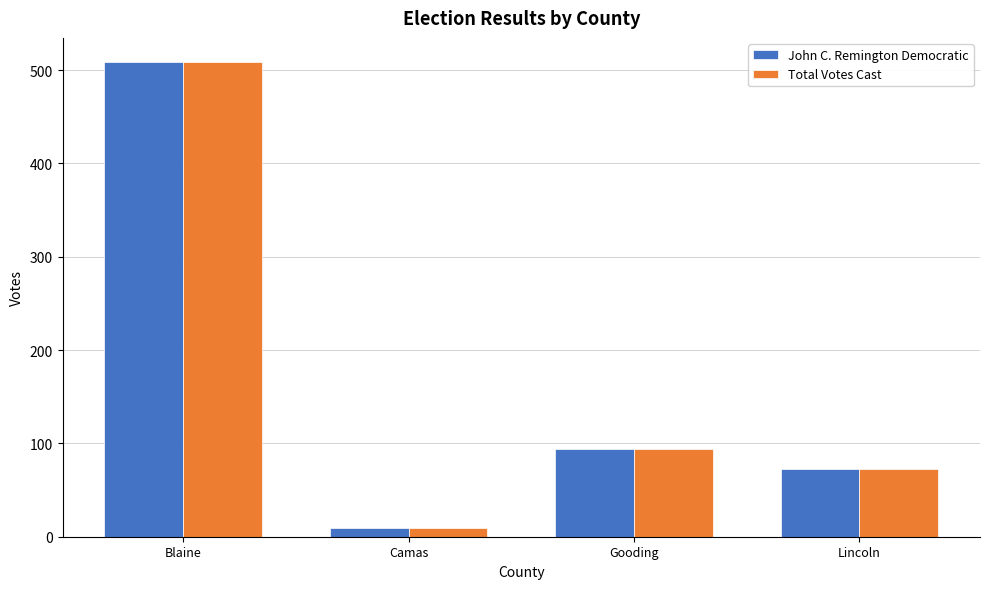

What is the difference between the John C. Remington Democratic values at Camas and Blaine?

500